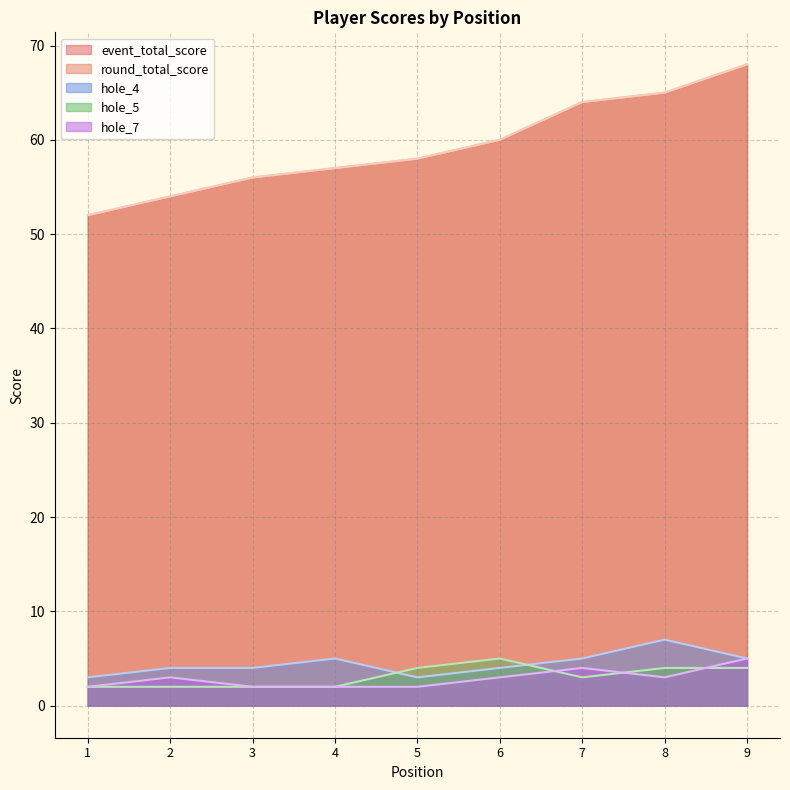

In hole_5, how many points are higher than both neighbors (excluding endpoints)?

1